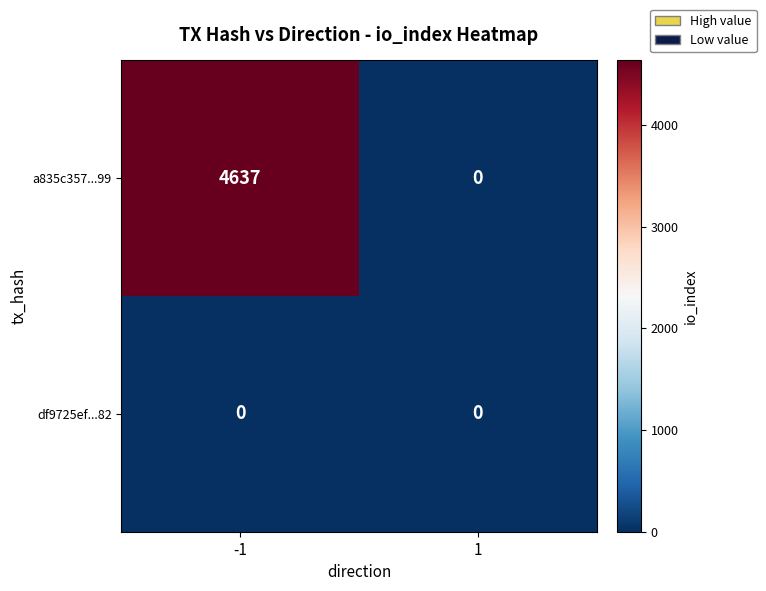

The value of df9725ef...82 at 1 is 0. True or false?

True